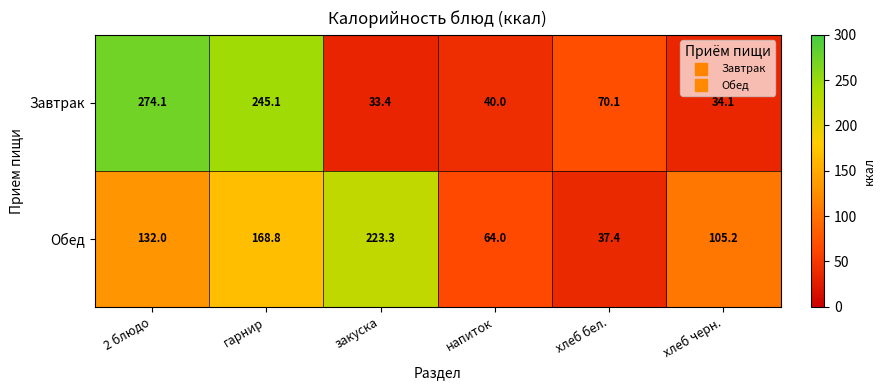

Which series has the largest range (max minus min)?

Завтрак